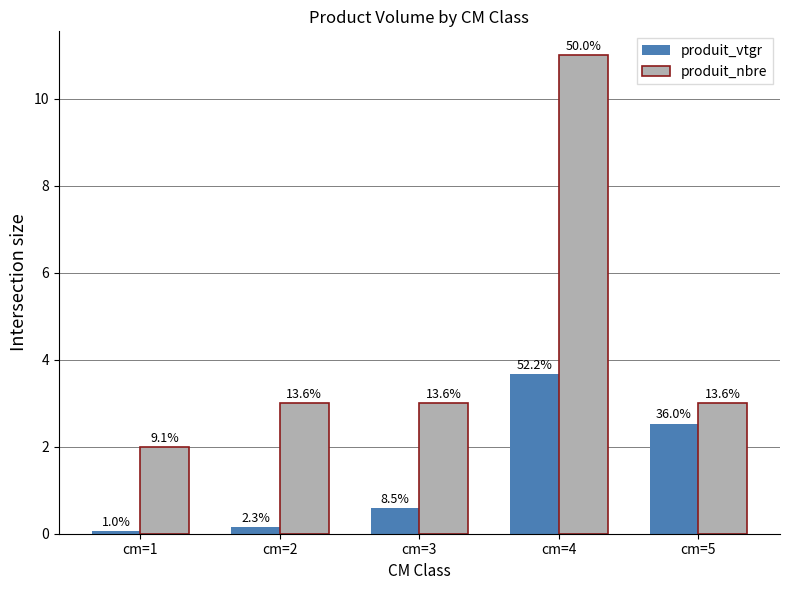

Is it true that produit_vtgr equals 0.1 at cm=1?

True